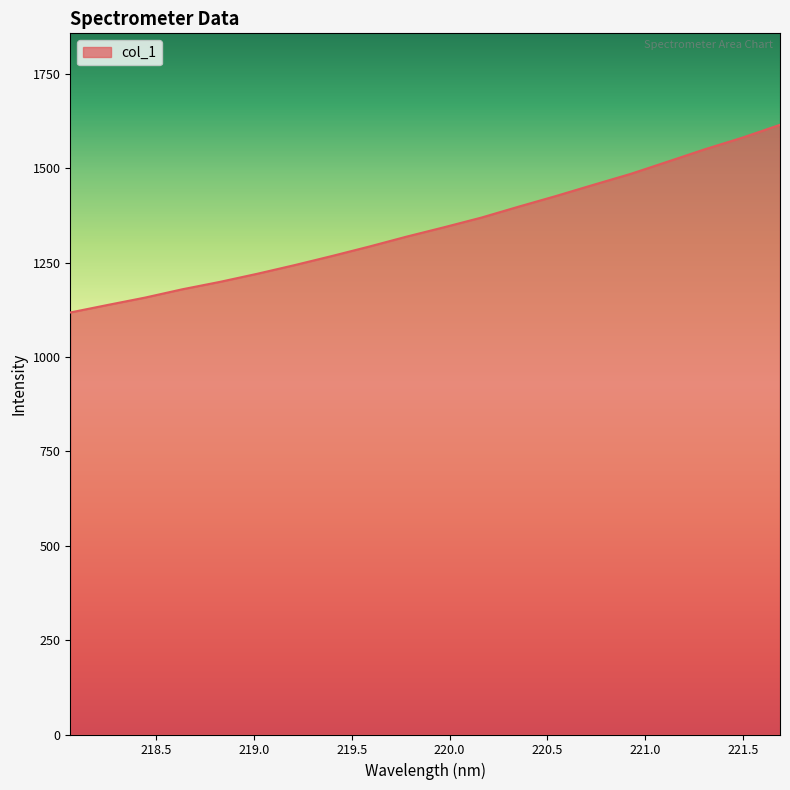

What is the difference between the second highest and minimum values?

463.3